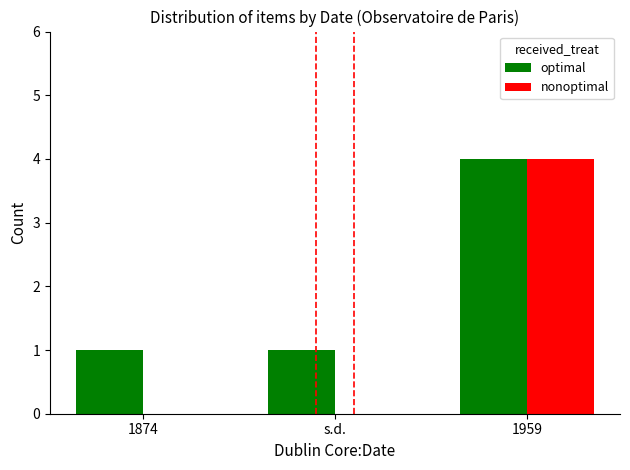

How many groups of bars are there?

3